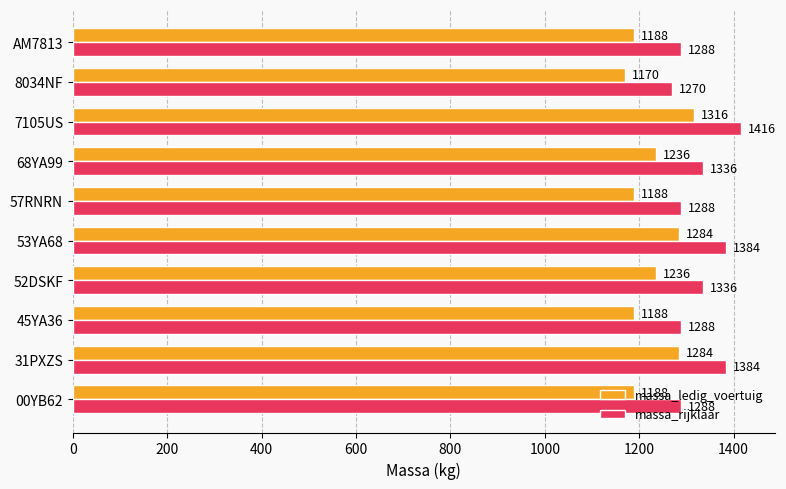

What is the approximate value of massa_ledig_voertuig at 7105US, to the nearest 50?

1300